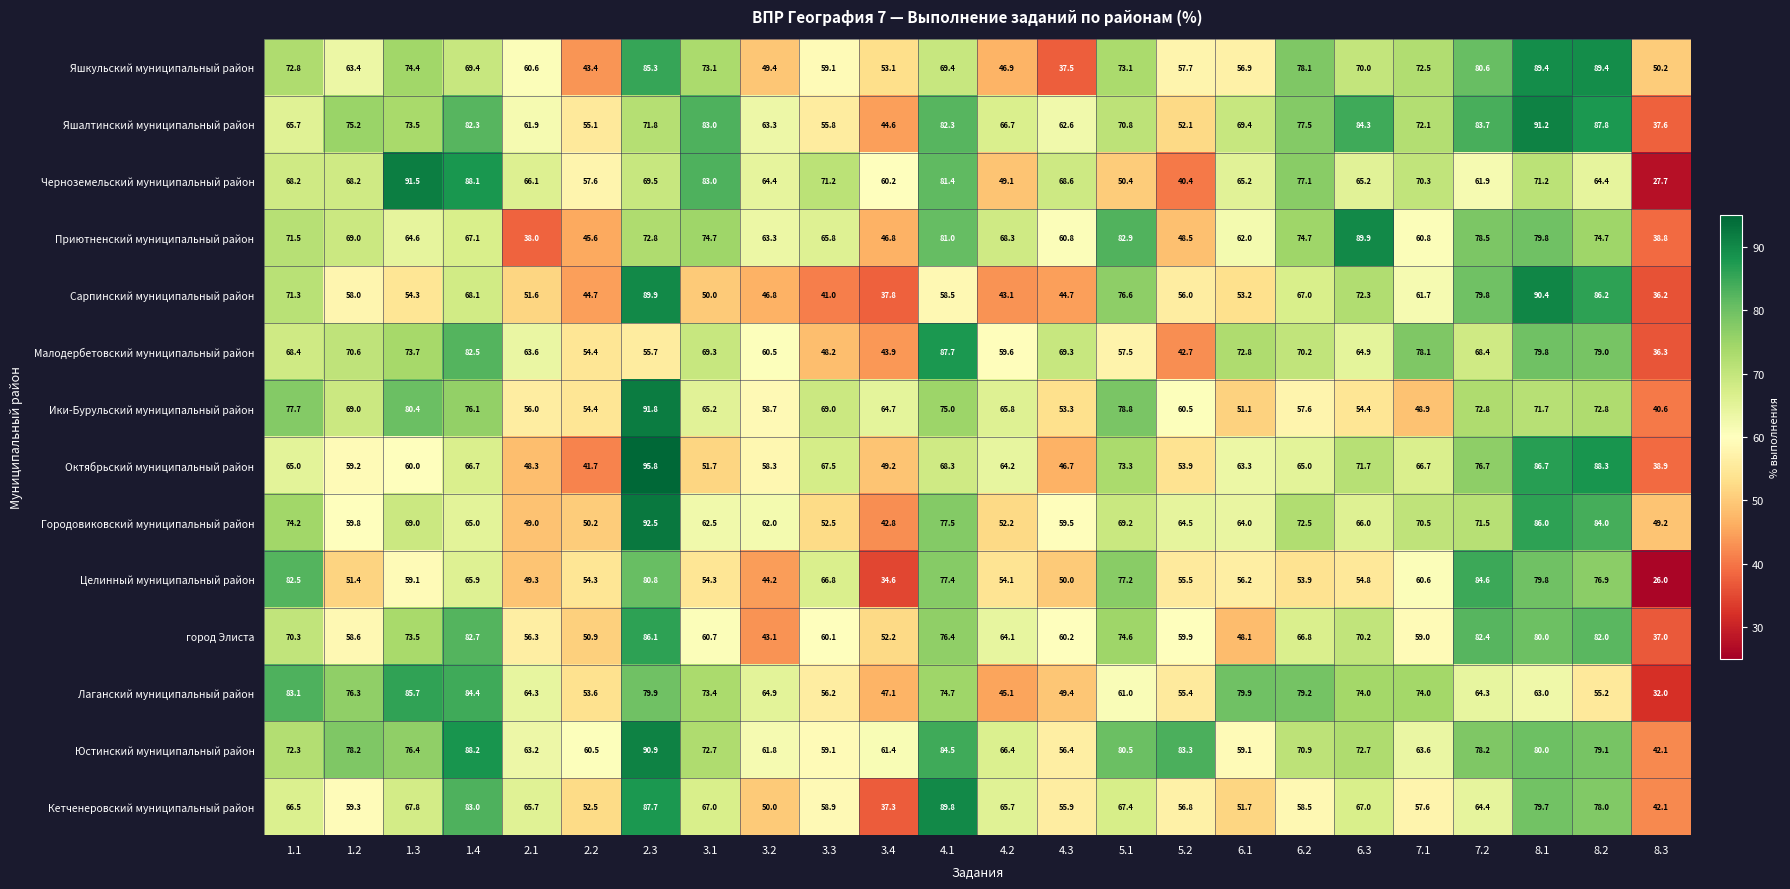

How many data points in город Элиста are less than 64?

12